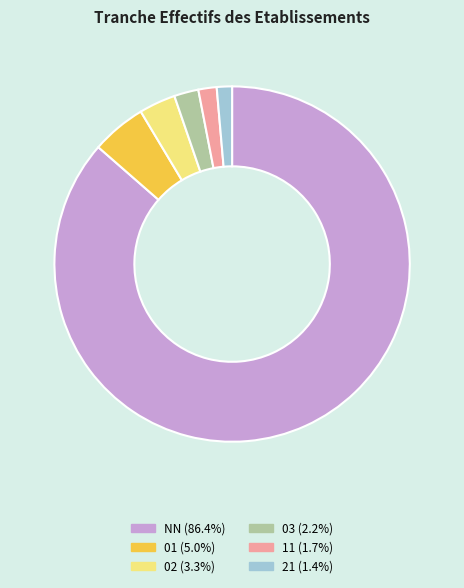

Do 02 and 11 together represent more than half of the pie?

No